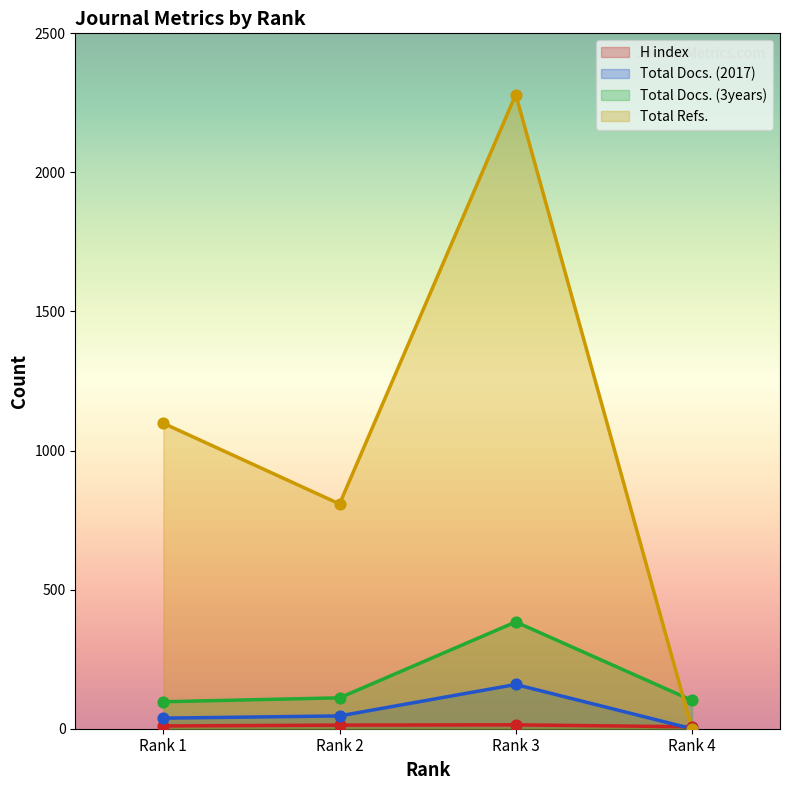

Is the value of Total Docs. (2017) at Rank 3 greater than the value of Total Refs. at Rank 3?

No